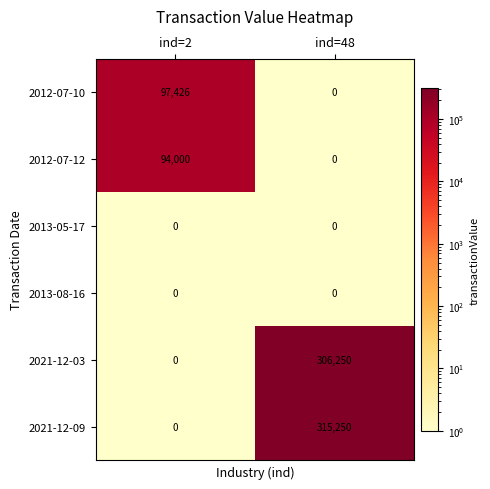

At how many categories does at least one series exceed 213571?

1